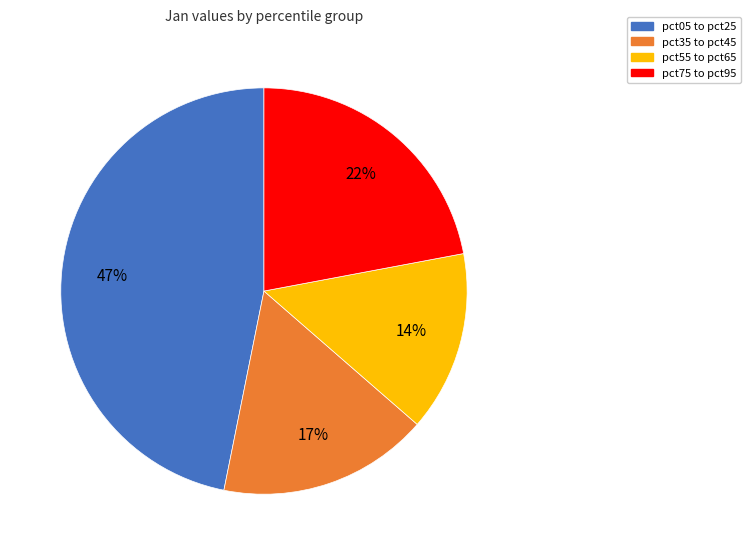

Is it true that pct75 to pct95 is 31% of the pie?

False